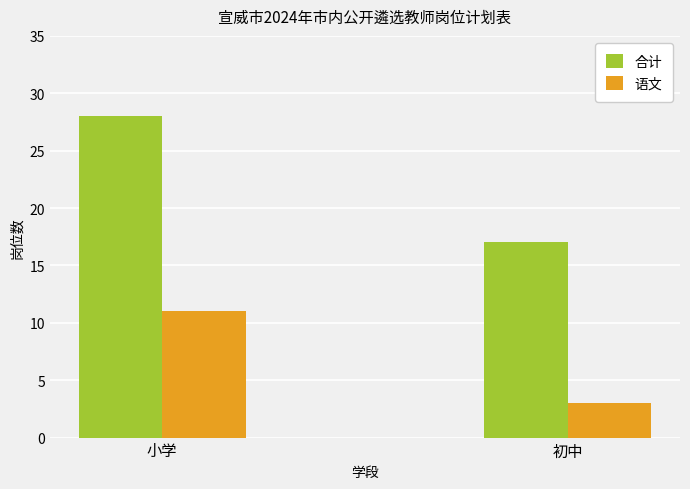

What is the label of the 1st bar from the right?

初中